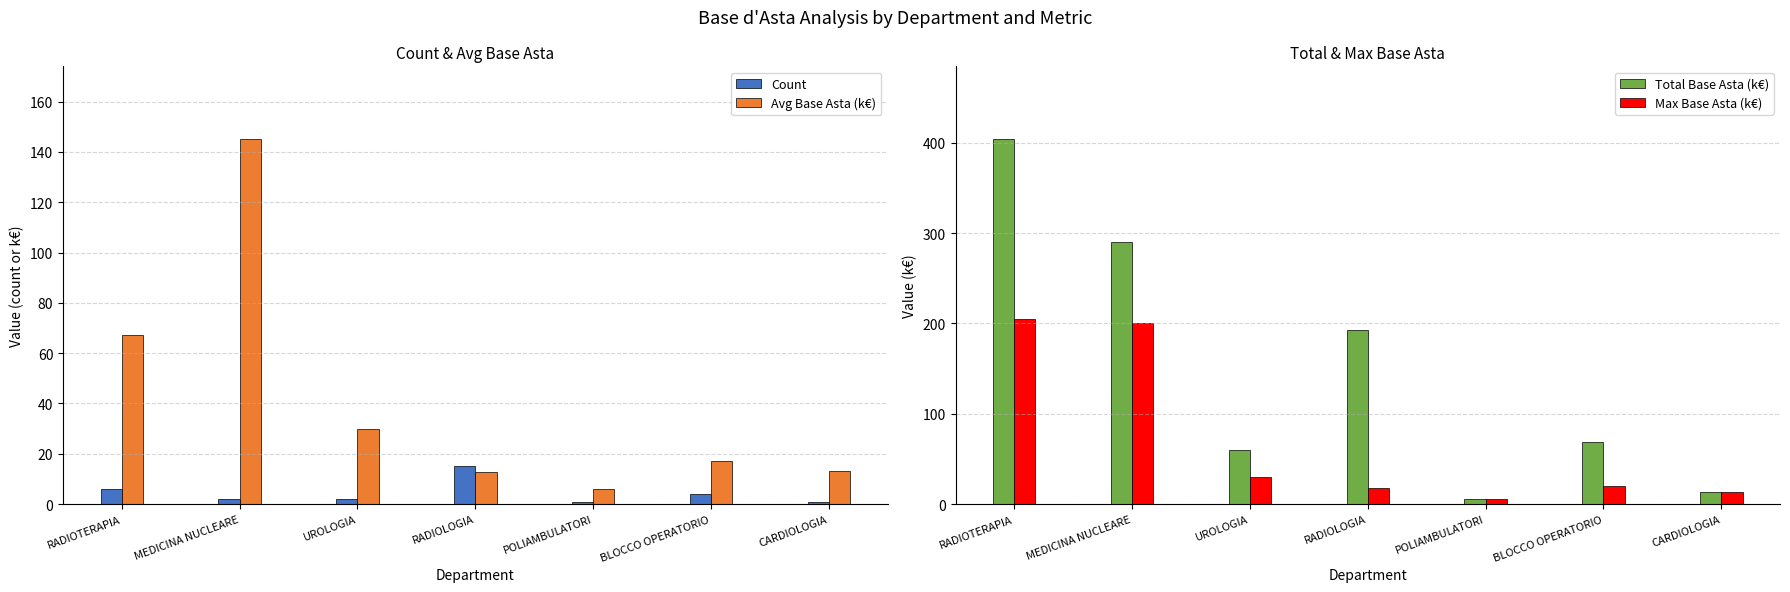

What are all the series names shown in the legend?

Count, Avg Base Asta (k€), Total Base Asta (k€), Max Base Asta (k€)